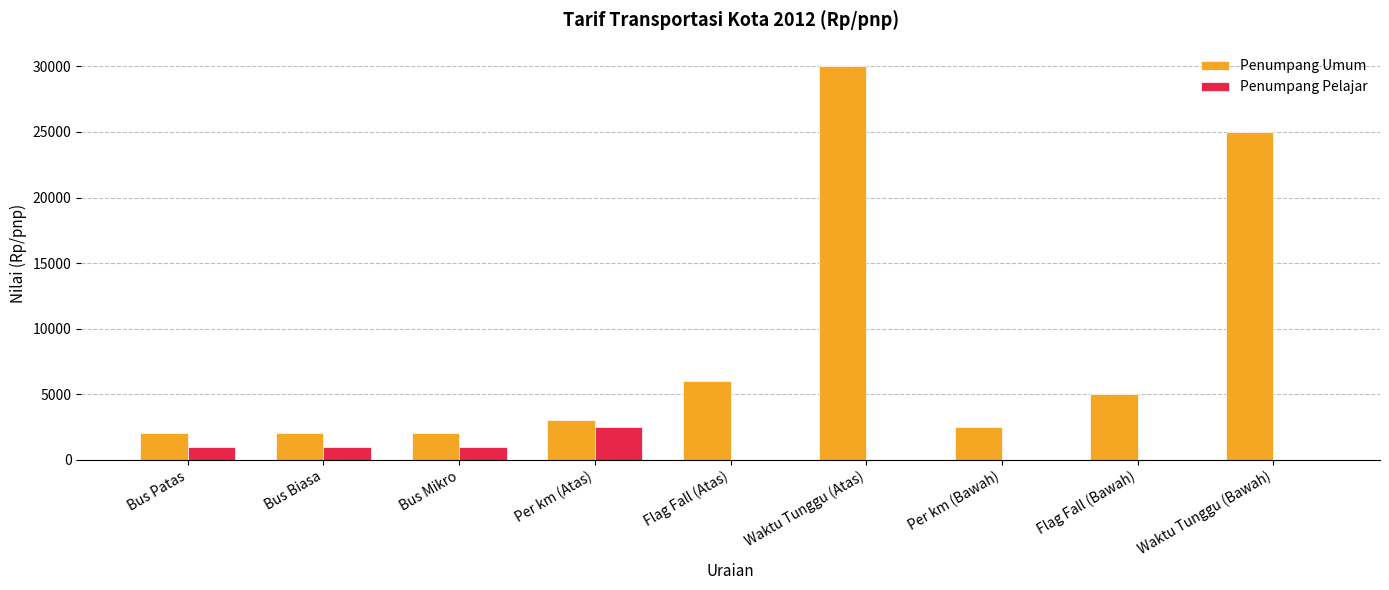

What is the approximate value of Penumpang Umum at Flag Fall (Atas)?

6000